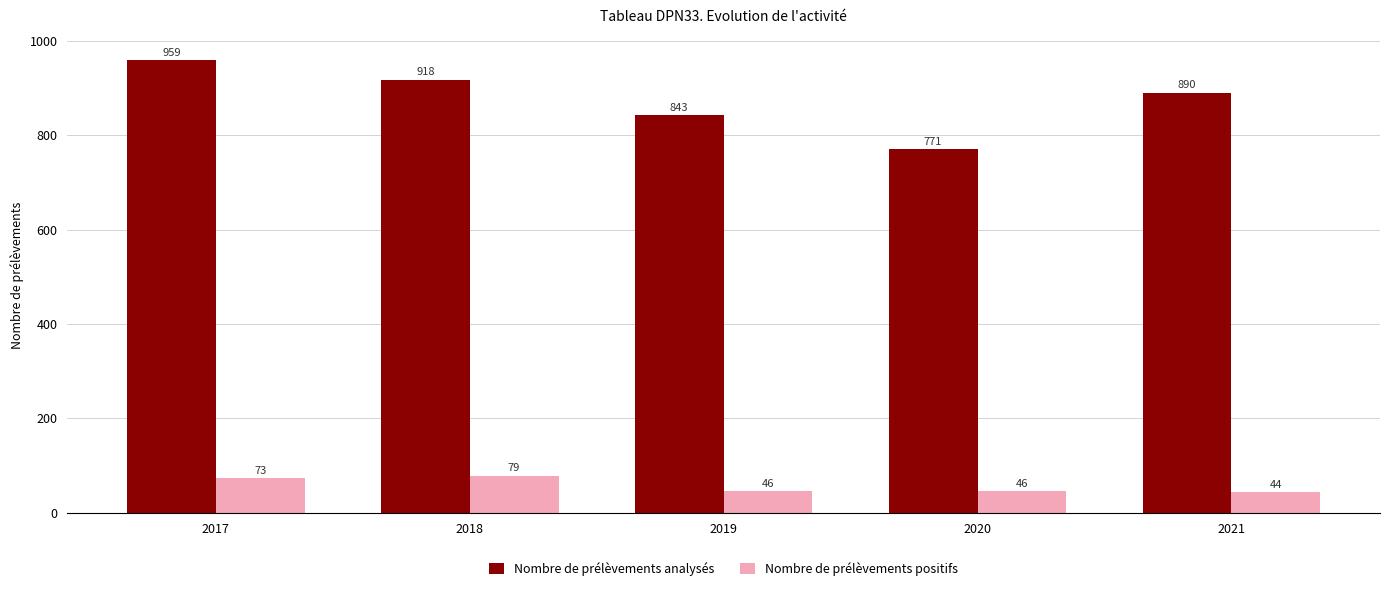

At which label is Nombre de prélèvements positifs closest to 61?

2017